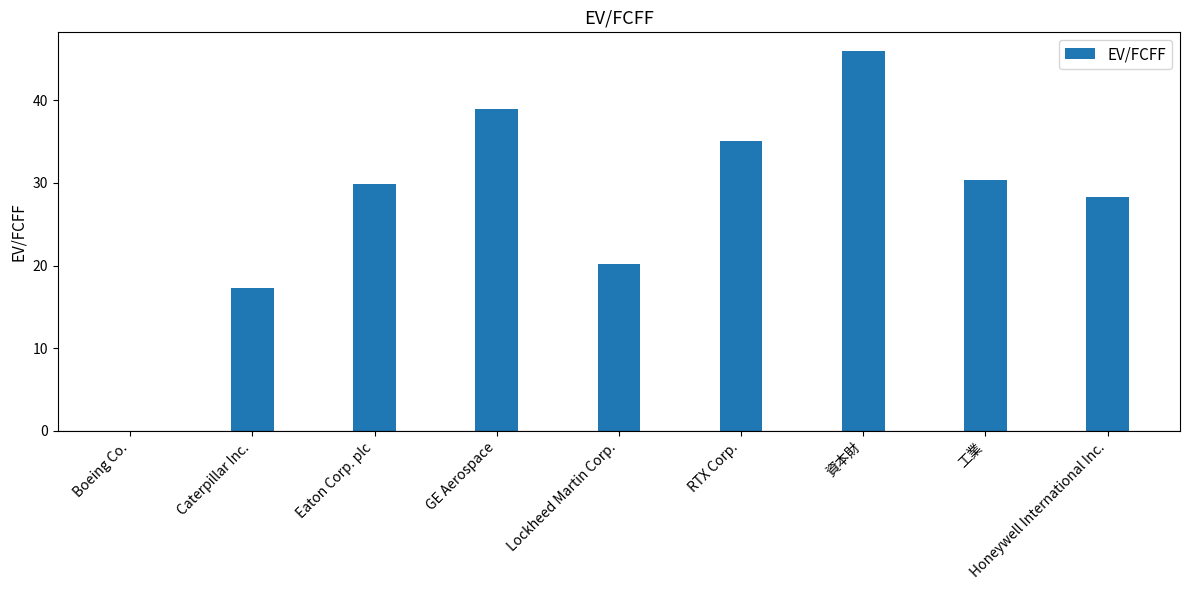

What value does the data have at Honeywell International Inc.?

28.3